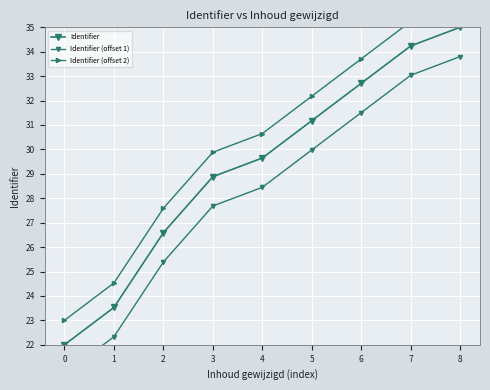

List the series in order of their peak value, highest first.

Identifier (offset 2), Identifier, Identifier (offset 1)